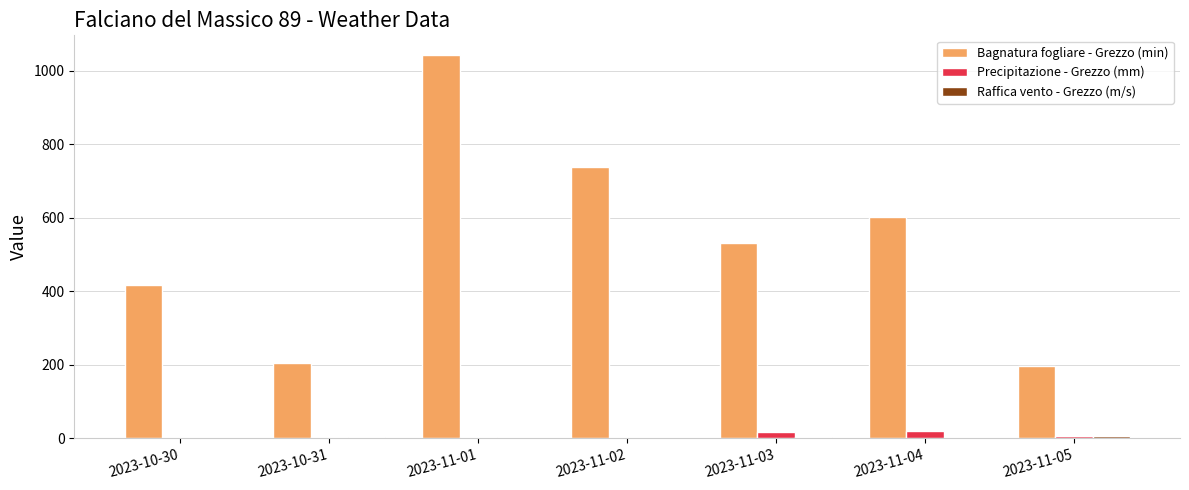

What is the sum of the Bagnatura fogliare - Grezzo (min) values at 2023-11-03 and 2023-11-04?

1133.2